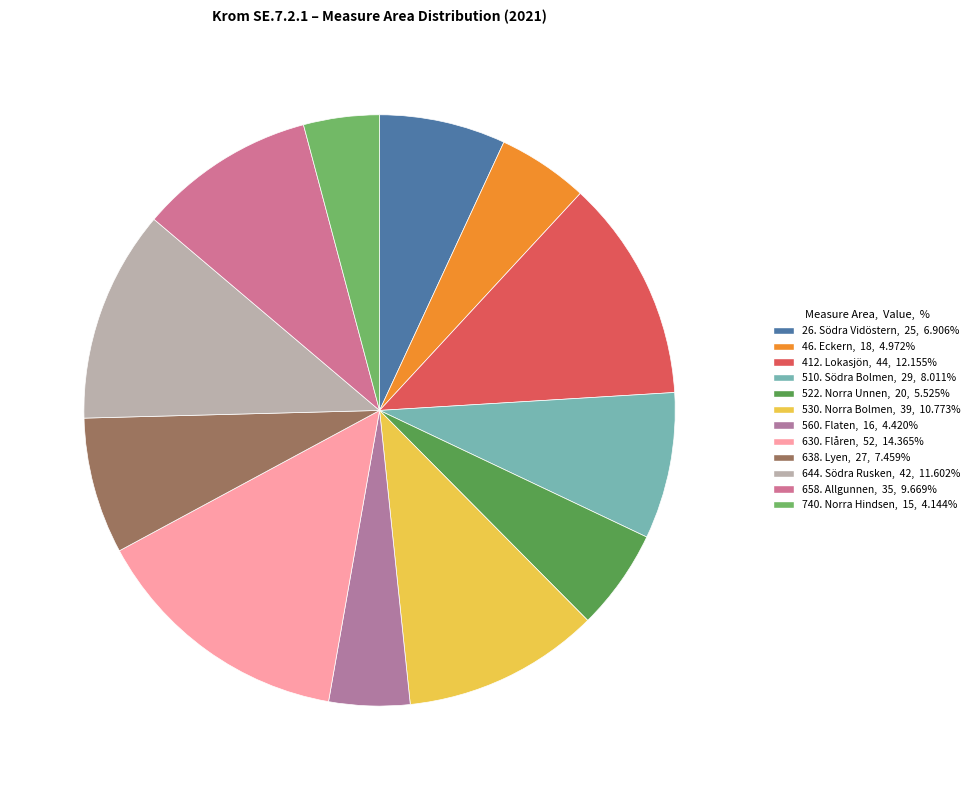

To the nearest percent, what is the difference between the largest and smallest slice percentages?

10%